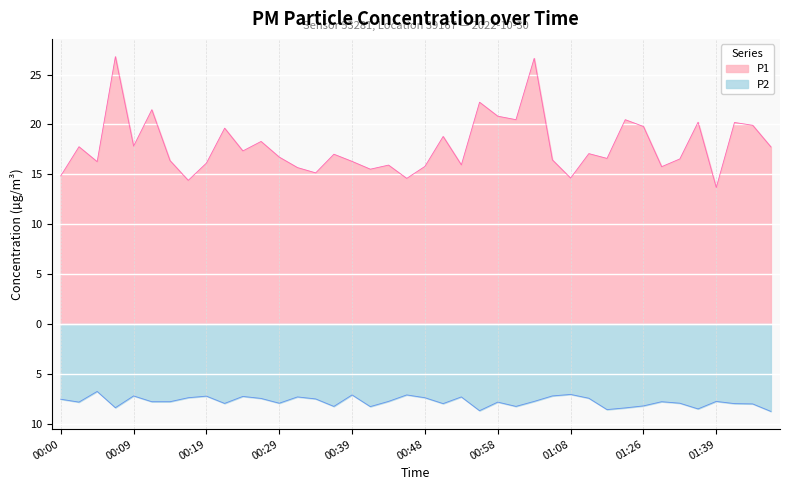

List the series in order of their peak value, lowest first.

P2, P1